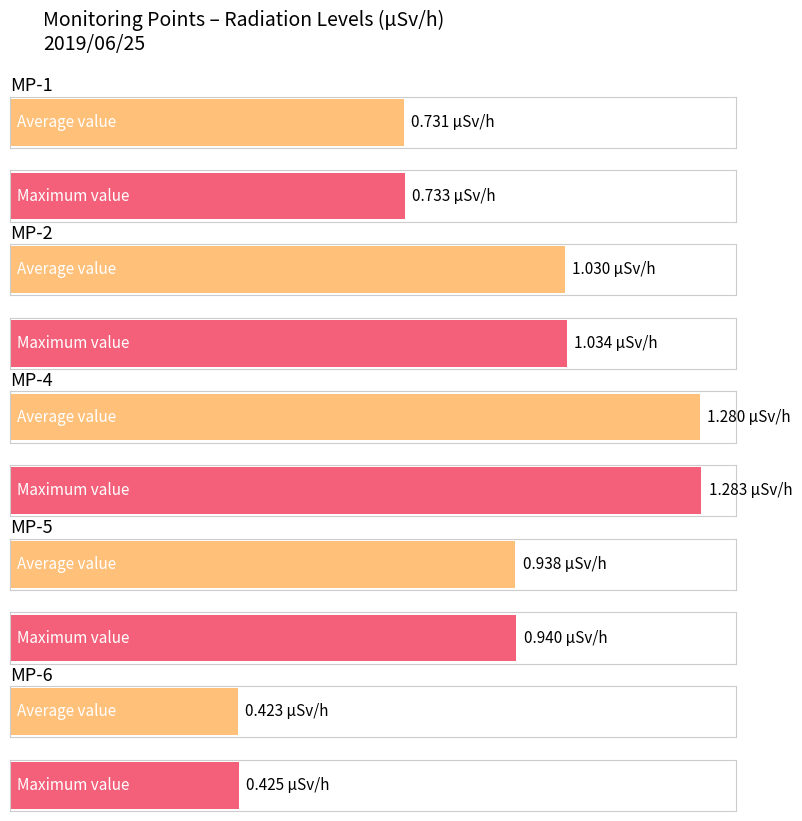

Rank the series by their maximum value, from highest to lowest.

MP-4(ÊSv/h), MP-2(ÊSv/h), MP-5(ÊSv/h), MP-1(ÊSv/h), MP-6(ÊSv/h)